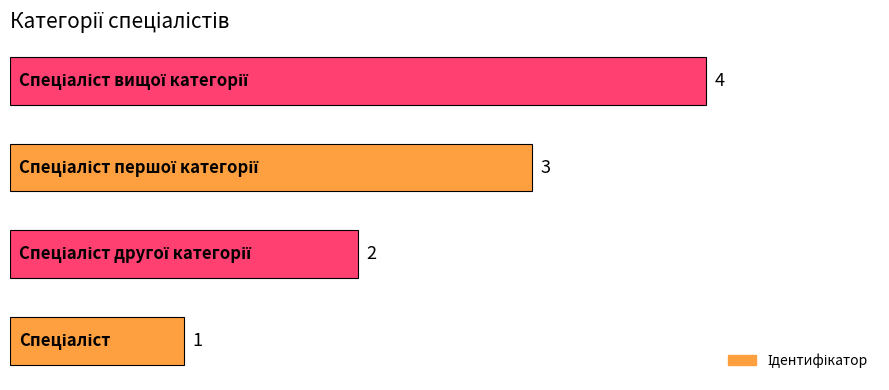

What is the greatest value displayed?

4